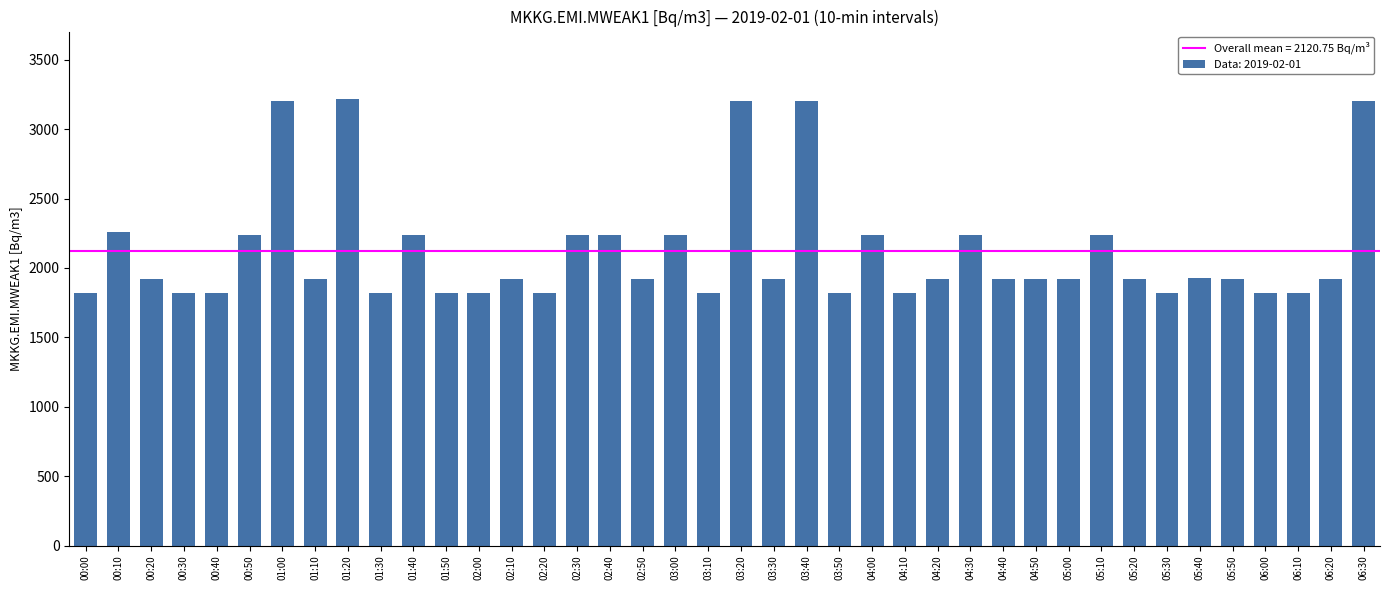

Is it true that the value at 01:30 is 2387?

False